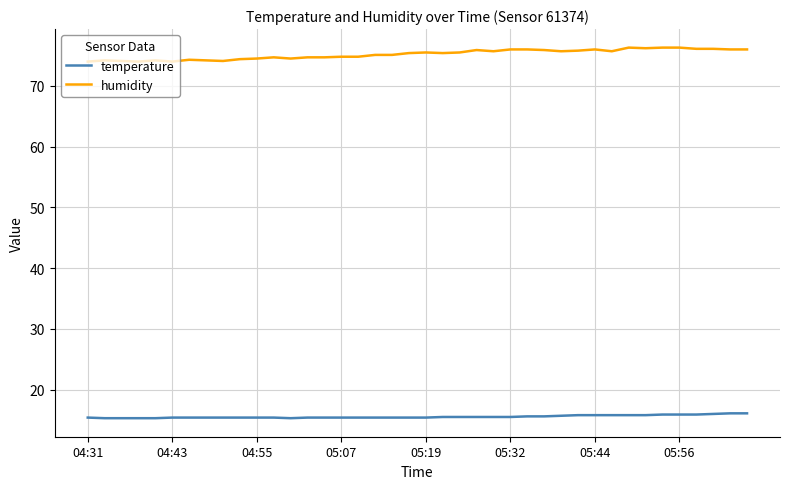

What is the difference between the second highest and second lowest values in the humidity series?

2.3